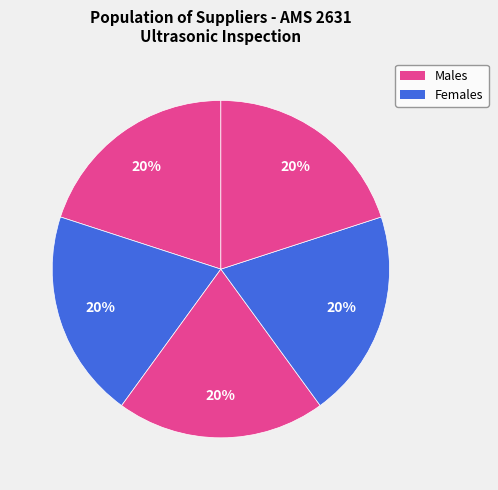

How many slices are in this pie chart?

5